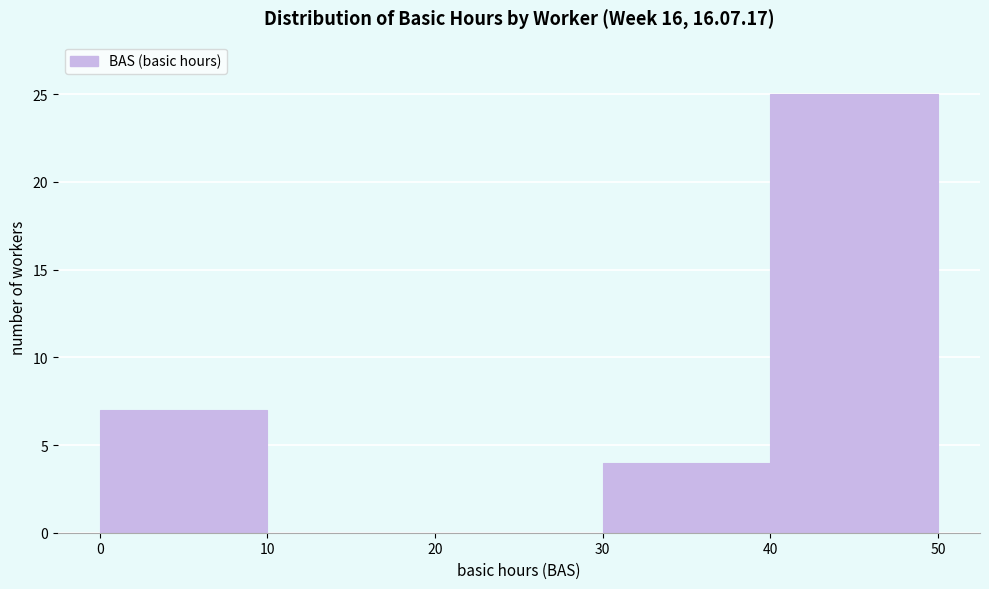

Reading left to right, list every bar in this chart as the range it spans on the x-axis followed by its height. The values are not printed on the chart, so give them approximately, as read against the axis.

0 to 10: 7
10 to 20: 0
20 to 30: 0
30 to 40: 4
40 to 50: 25